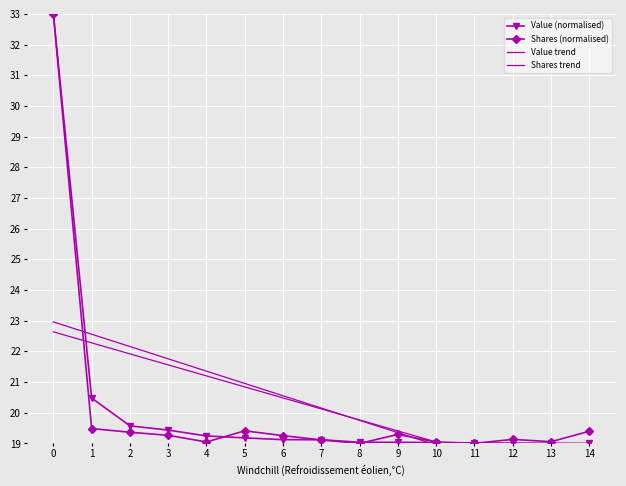

Which series ends up on top after the final intersection of Shares (normalised) and Value trend?

Shares (normalised)